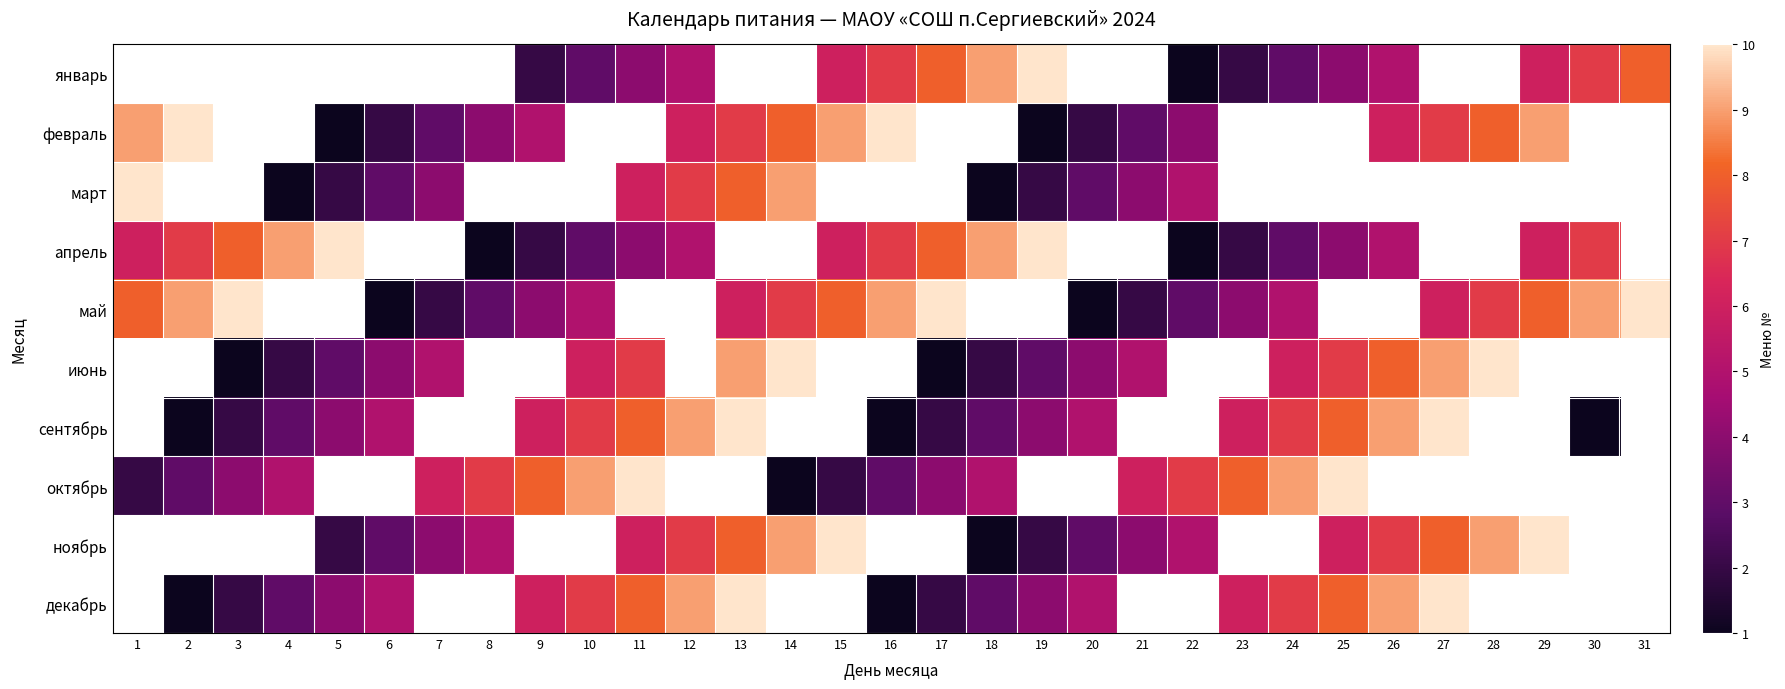

At which label does апрель reach its peak?

5